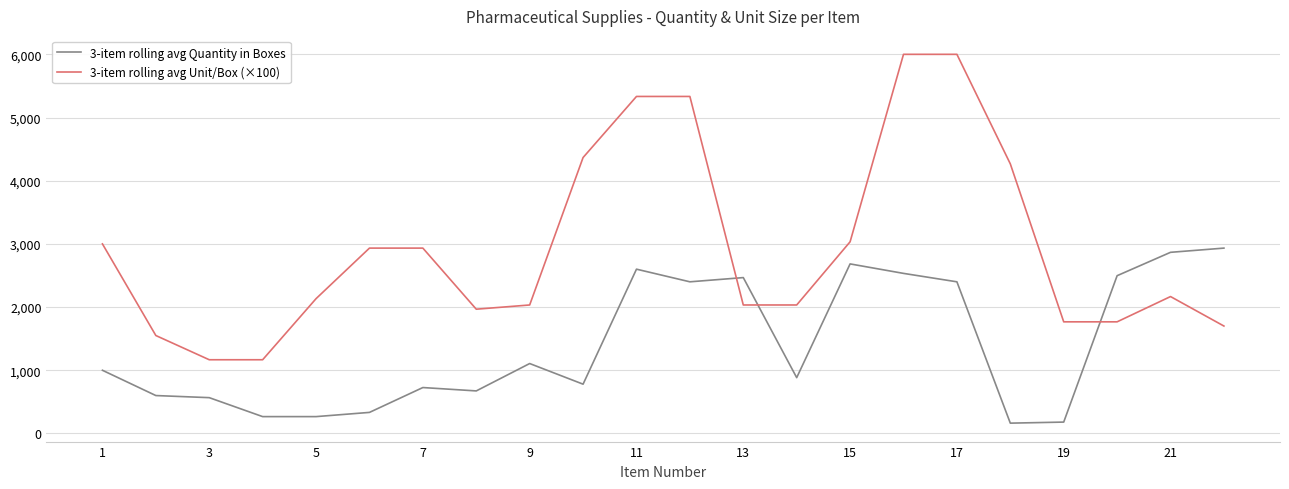

What is the difference between the maximum and minimum values in the 3-item rolling avg Unit/Box (×100) series?

4833.3